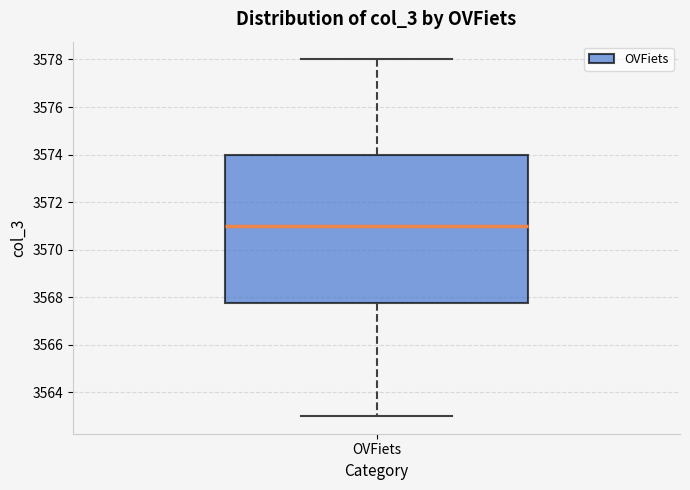

Where is the upper edge of the box for OVFiets on the y-axis? The values are not printed on the chart, so give them approximately, as read against the axis.

3574.0